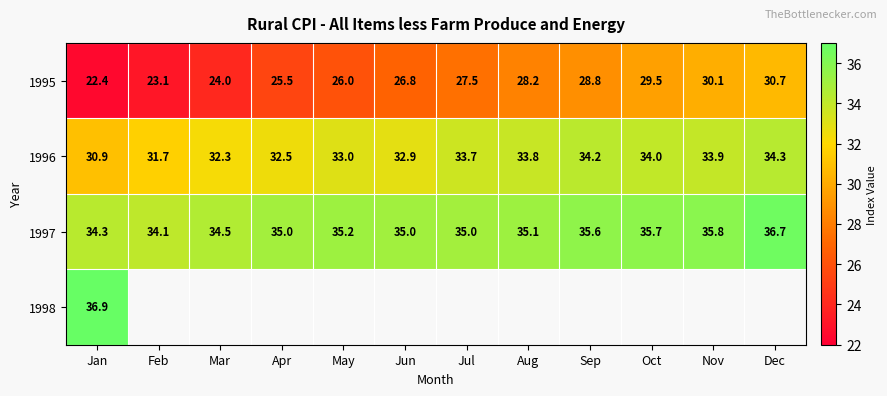

Which category has the lowest value across all series?

Jan